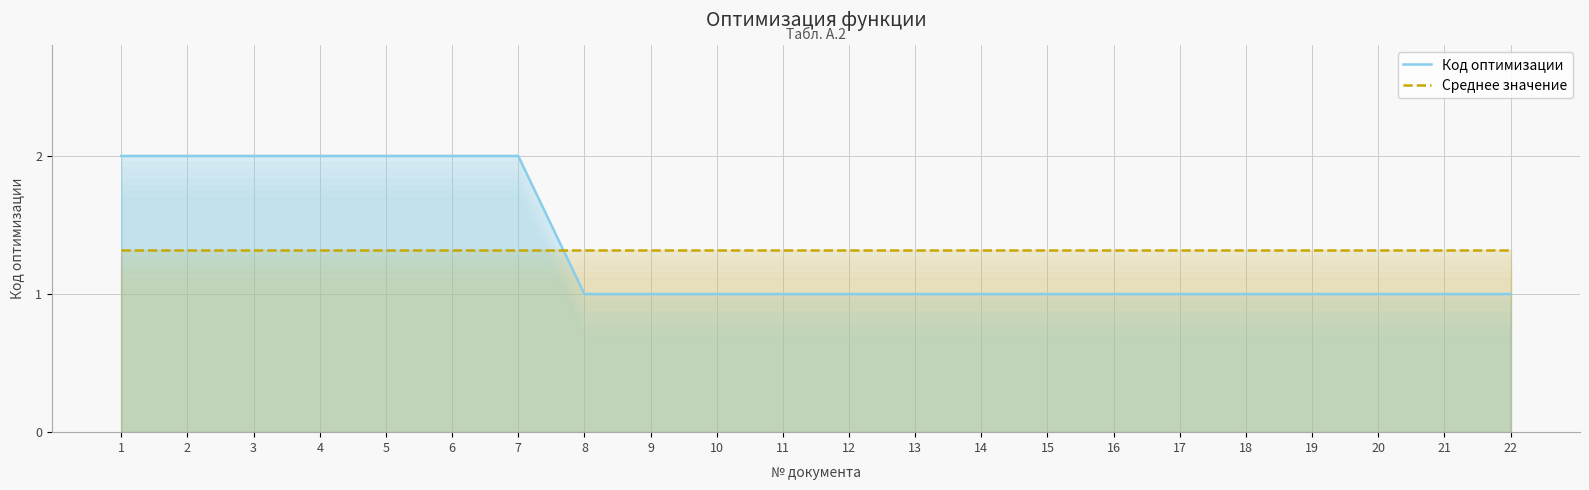

True or false: Код оптимизации and Среднее значение cross at least once.

True